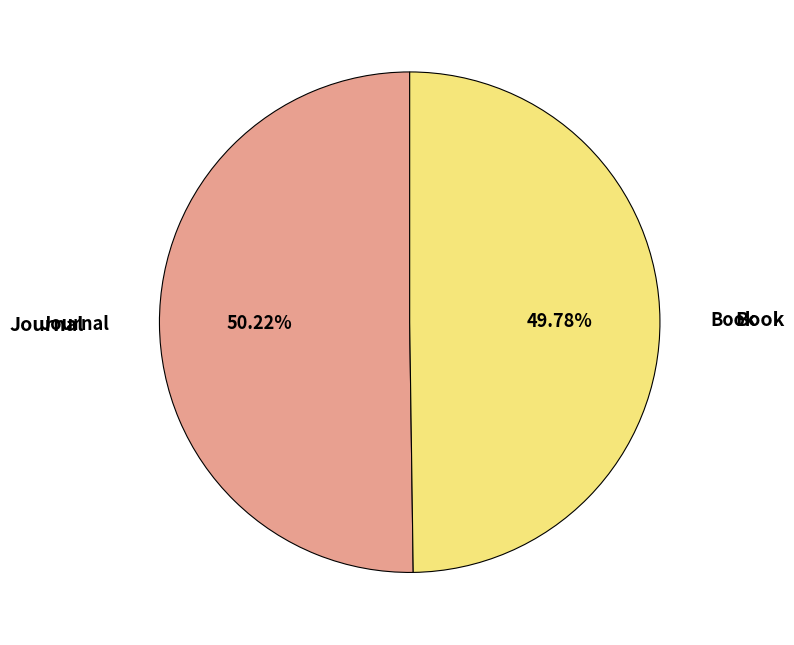

Is there any slice that represents more than half of the pie?

Yes